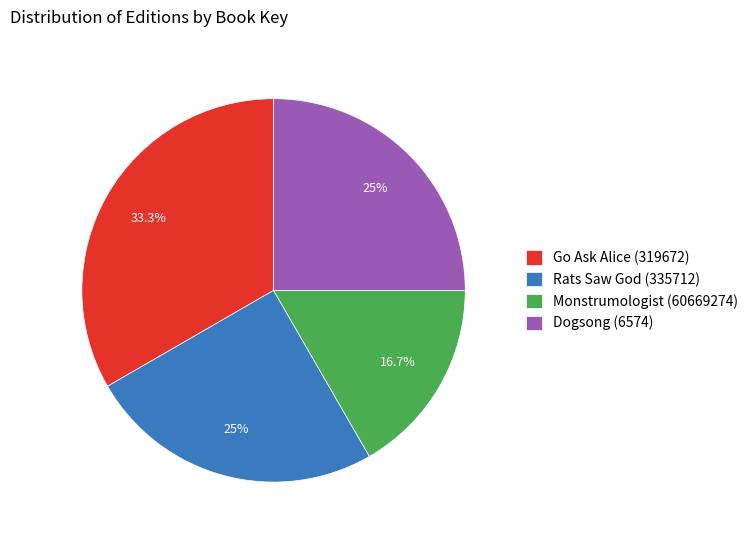

The Monstrumologist (60669274) slice represents 17% of the pie. True or false?

True